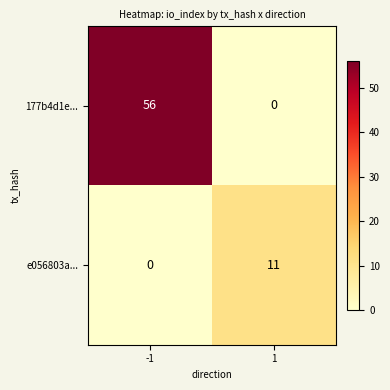

Is it true that e056803a... equals 11 at 1?

True